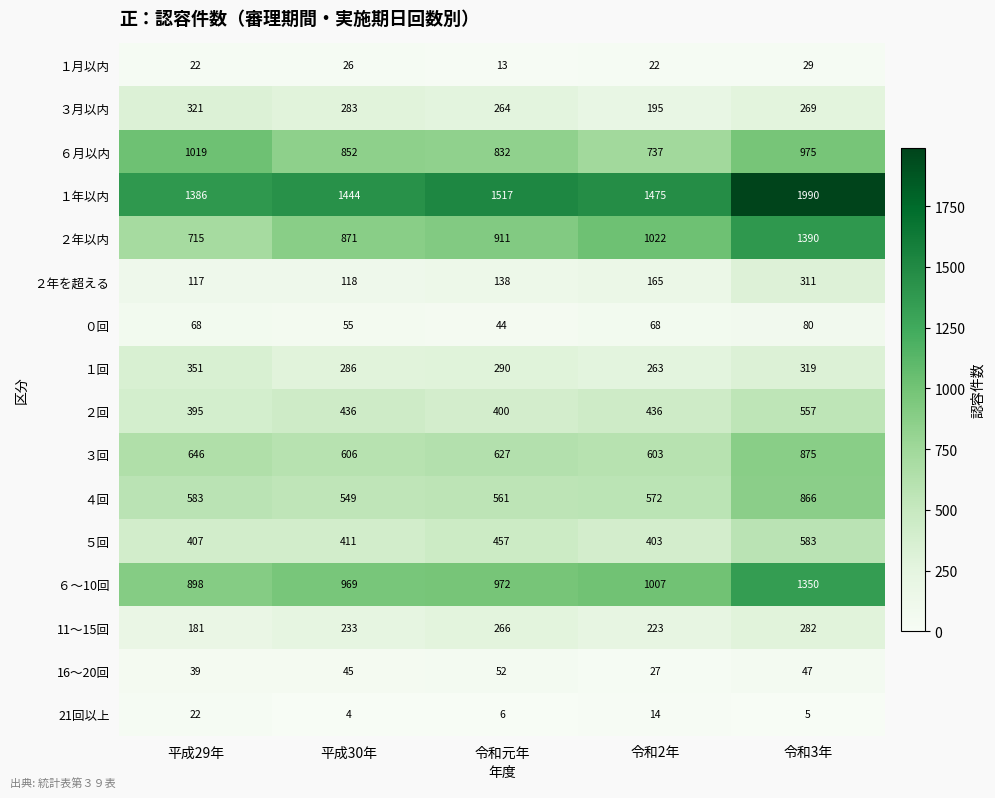

What is the difference between the maximum and second lowest values in the 16～20回 series?

13